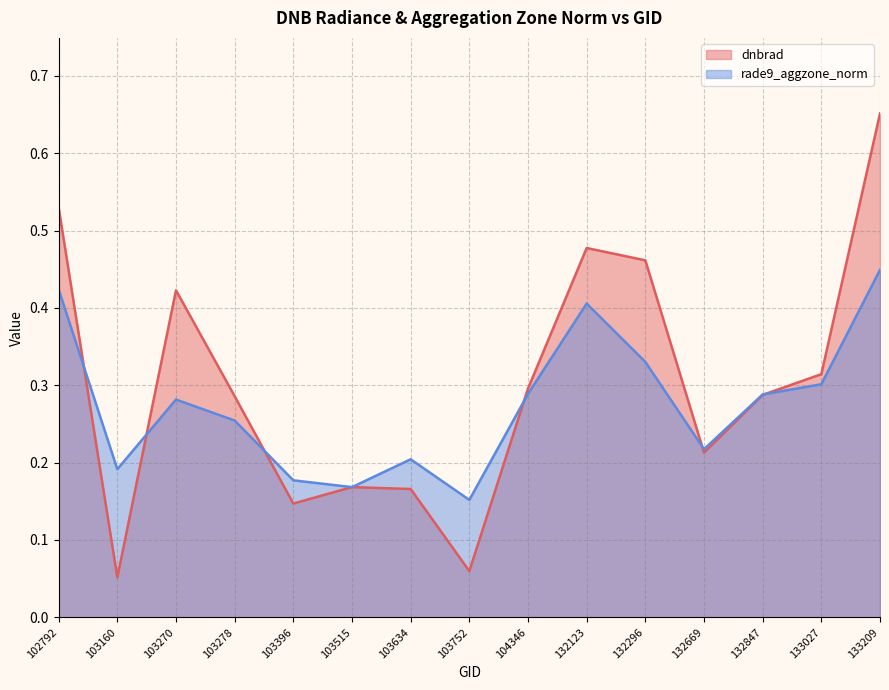

At which label is dnbrad closest to 0?

103160